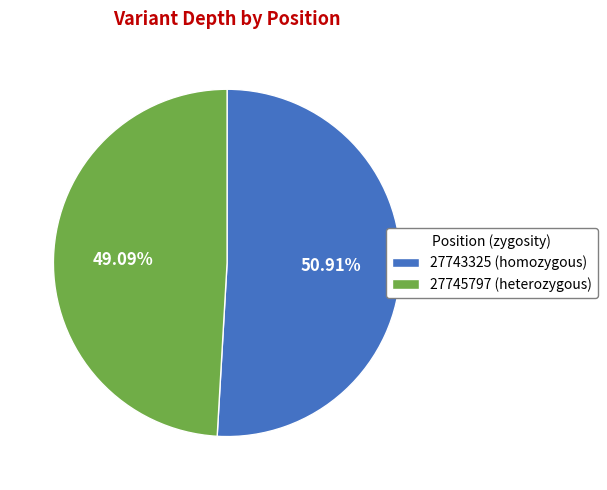

What is the ratio of the value at 27743325 (homozygous) to the value at 27745797 (heterozygous)?

1.0